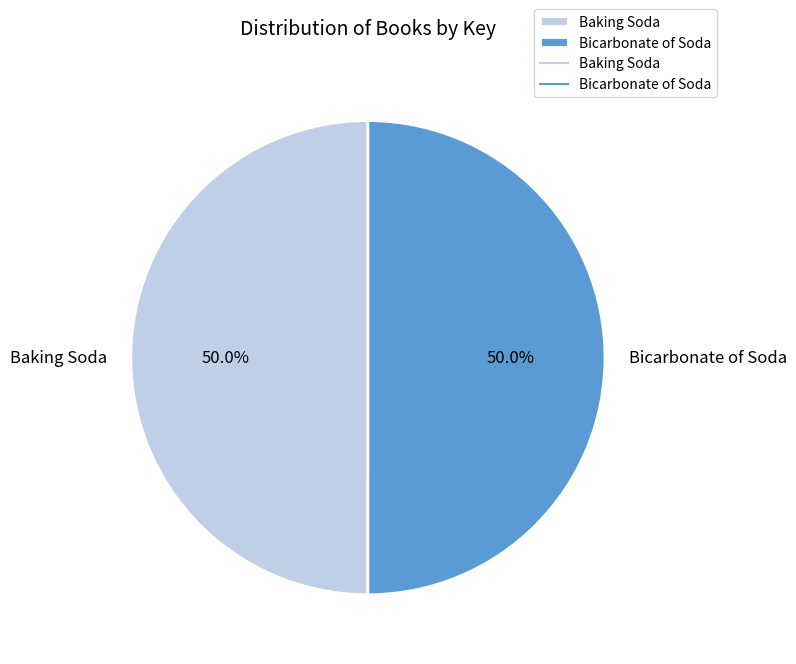

Is it true that Baking Soda is 57% of the pie?

False